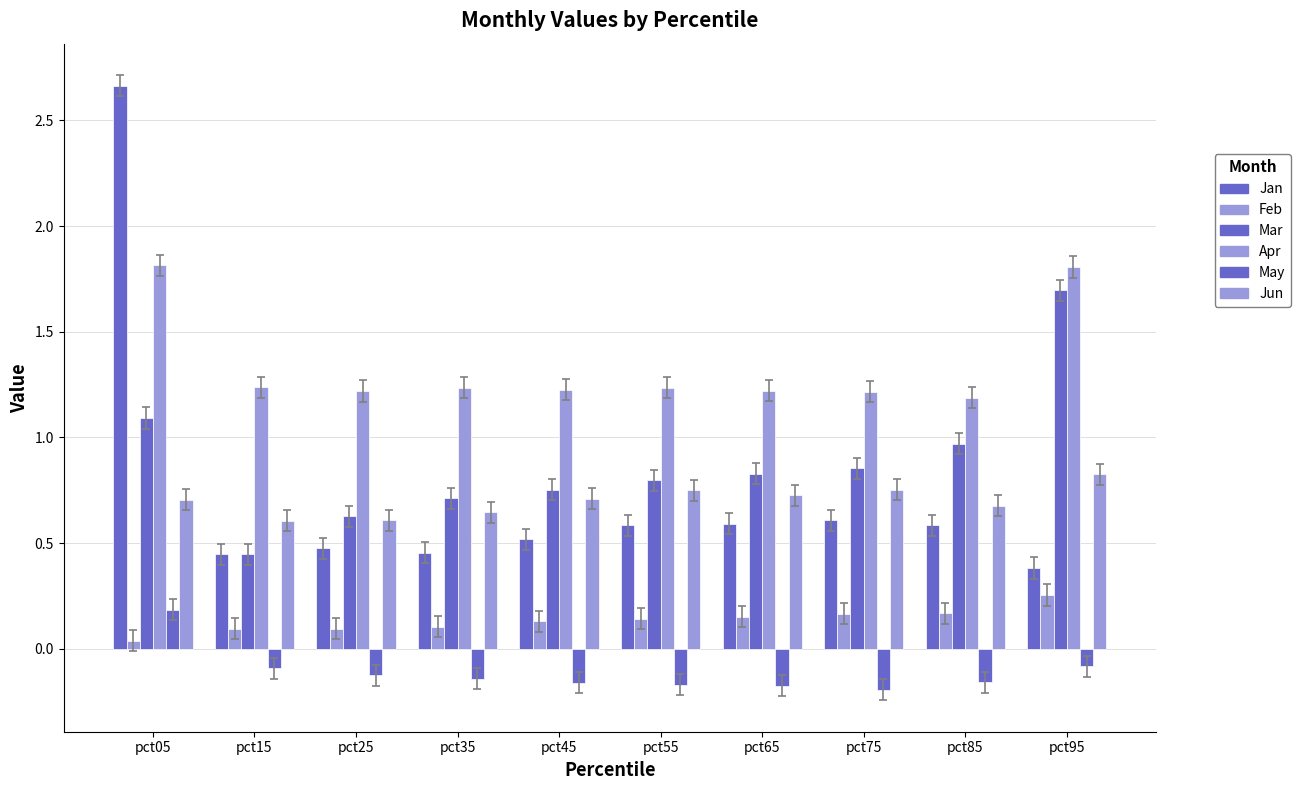

Count the number of data series in this chart.

6